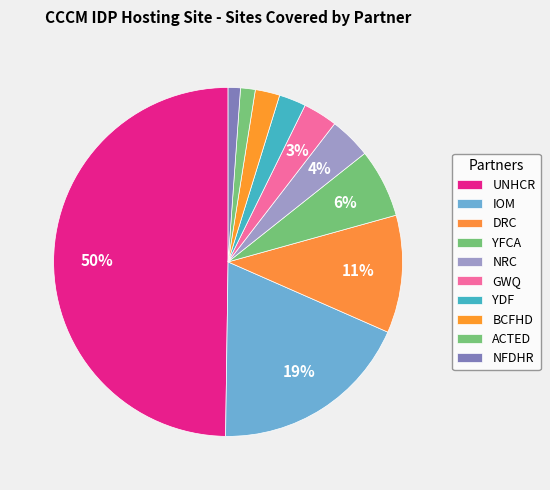

To the nearest percent, what is the average slice percentage?

10%